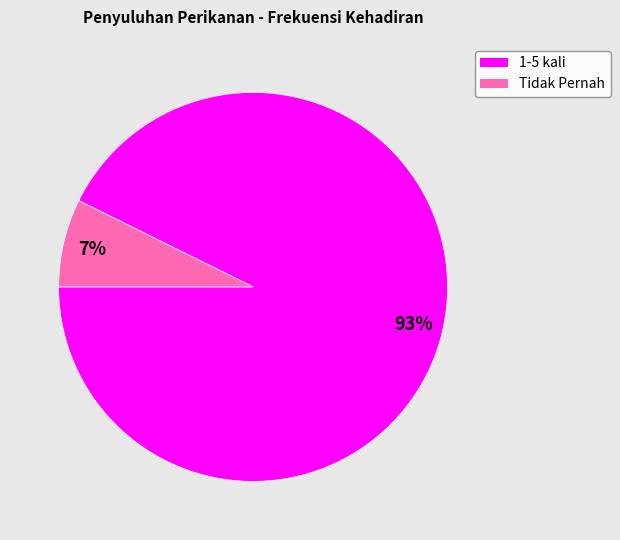

Which has a higher value, 1-5 kali or Tidak Pernah?

1-5 kali